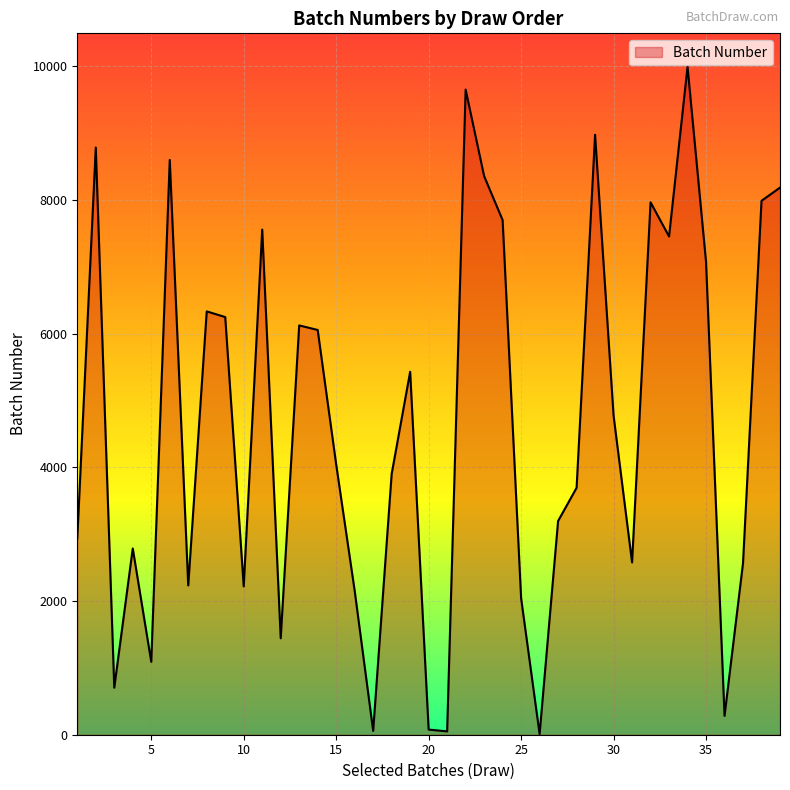

What is the greatest value displayed?

9996